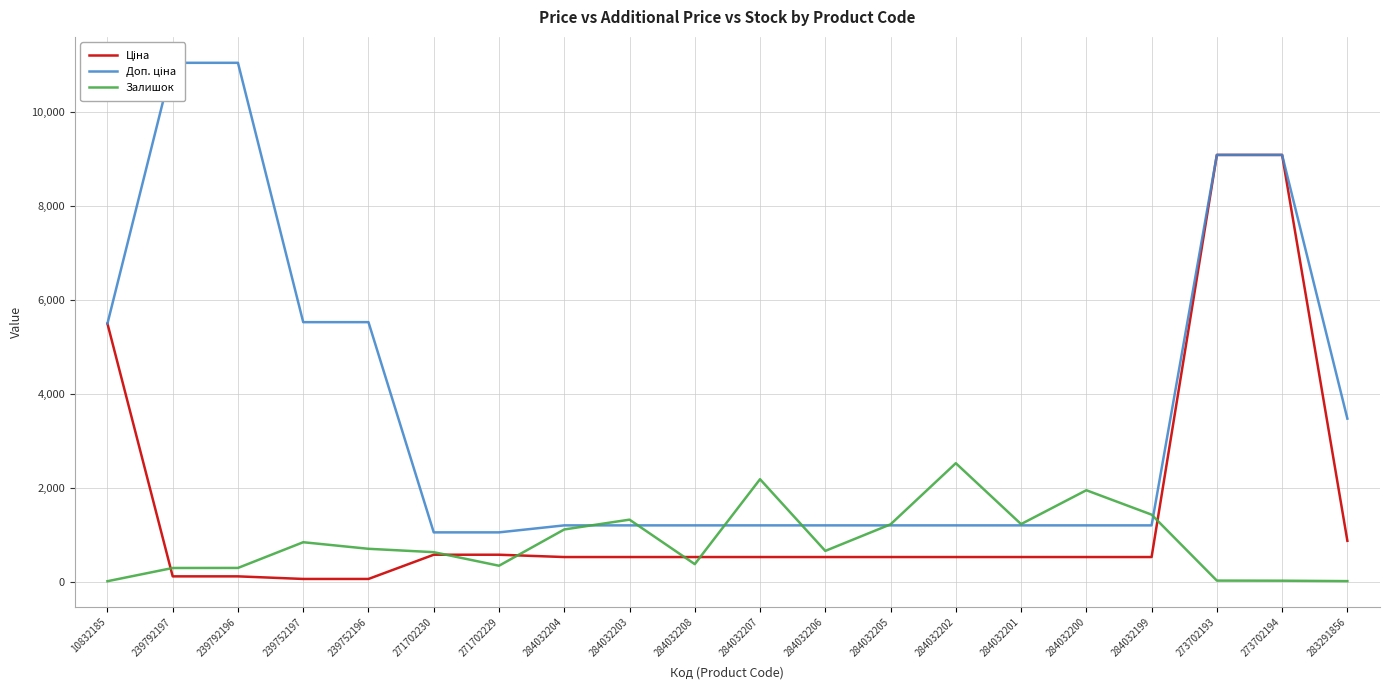

What is the total value across all series at 284032201?

2943.2